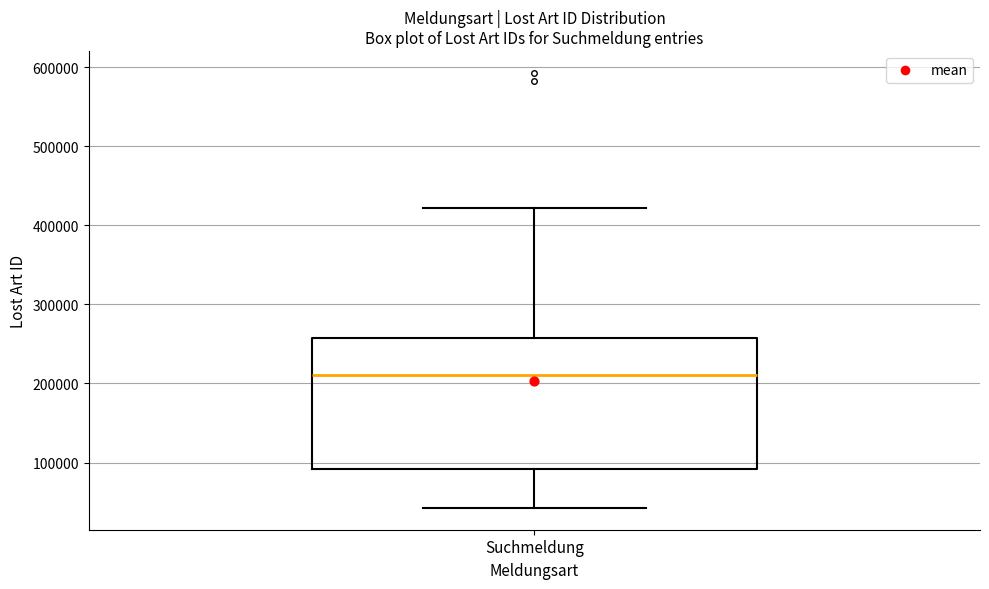

Where is the upper edge of the box for Suchmeldung on the y-axis? The values are not printed on the chart, so give them approximately, as read against the axis.

260000